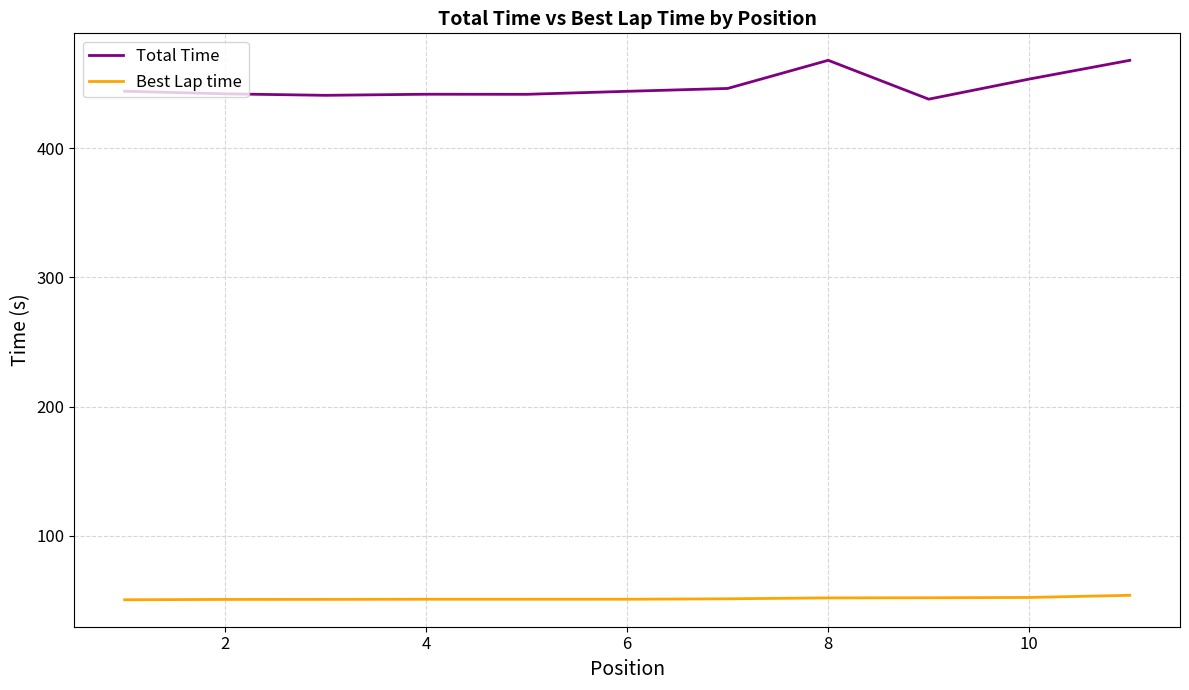

True or false: Total Time and Best Lap time intersect in this chart.

False